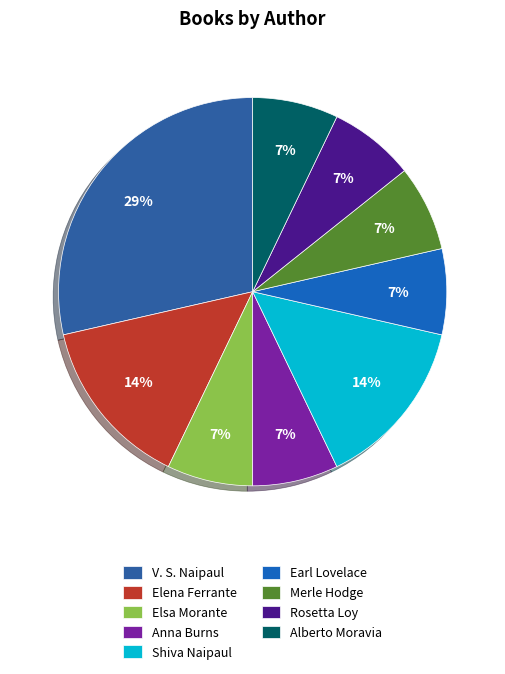

How many slices are in this pie chart?

9